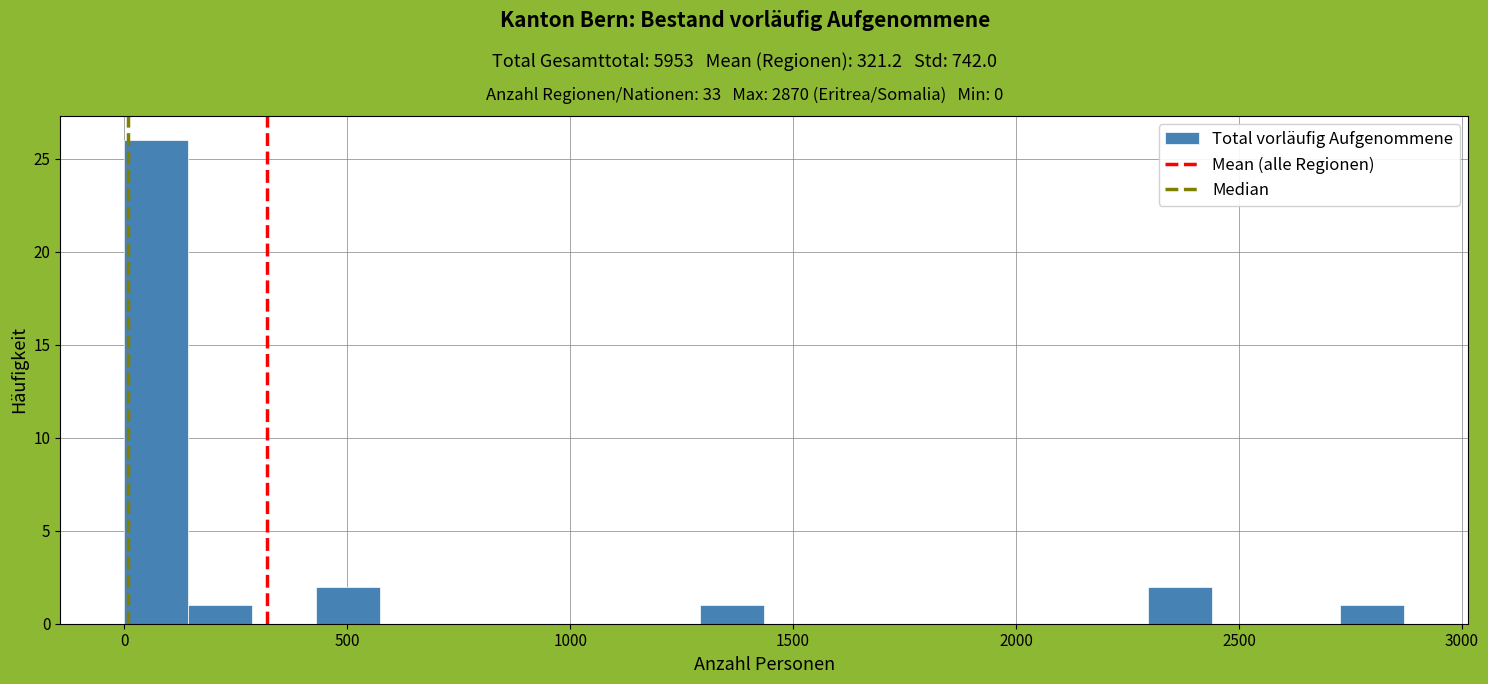

Around what value on the x-axis is the tallest bar? Give the approximate position of its centre, as read against the axis.

50